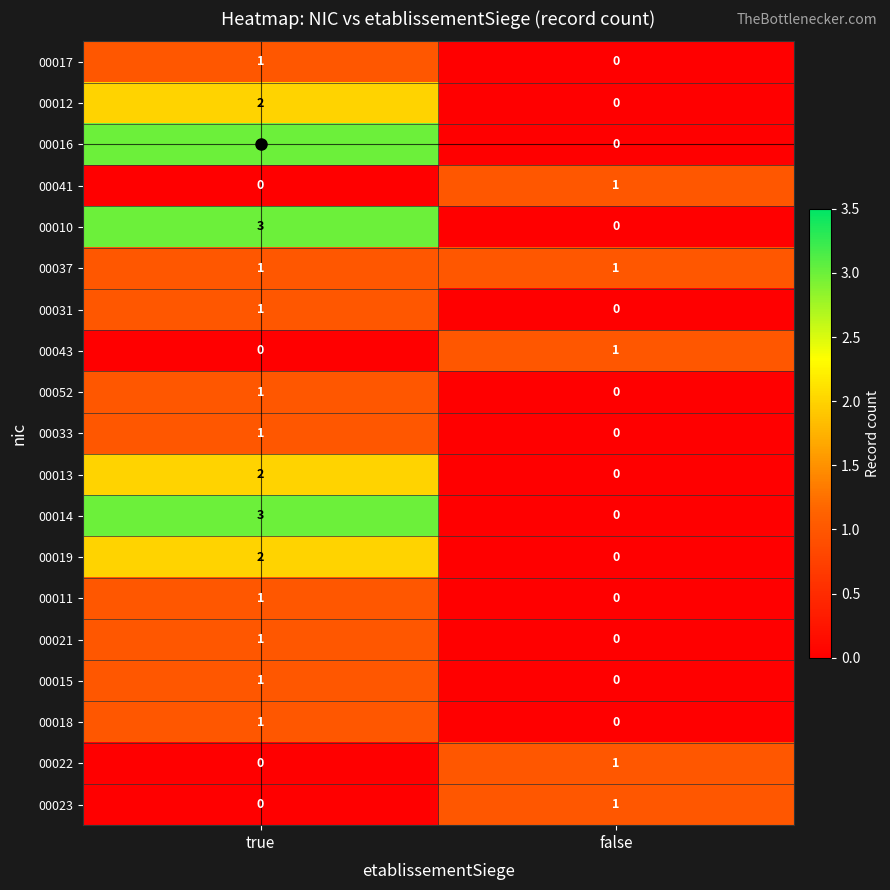

Which category has the lowest value in the 00041 series?

true